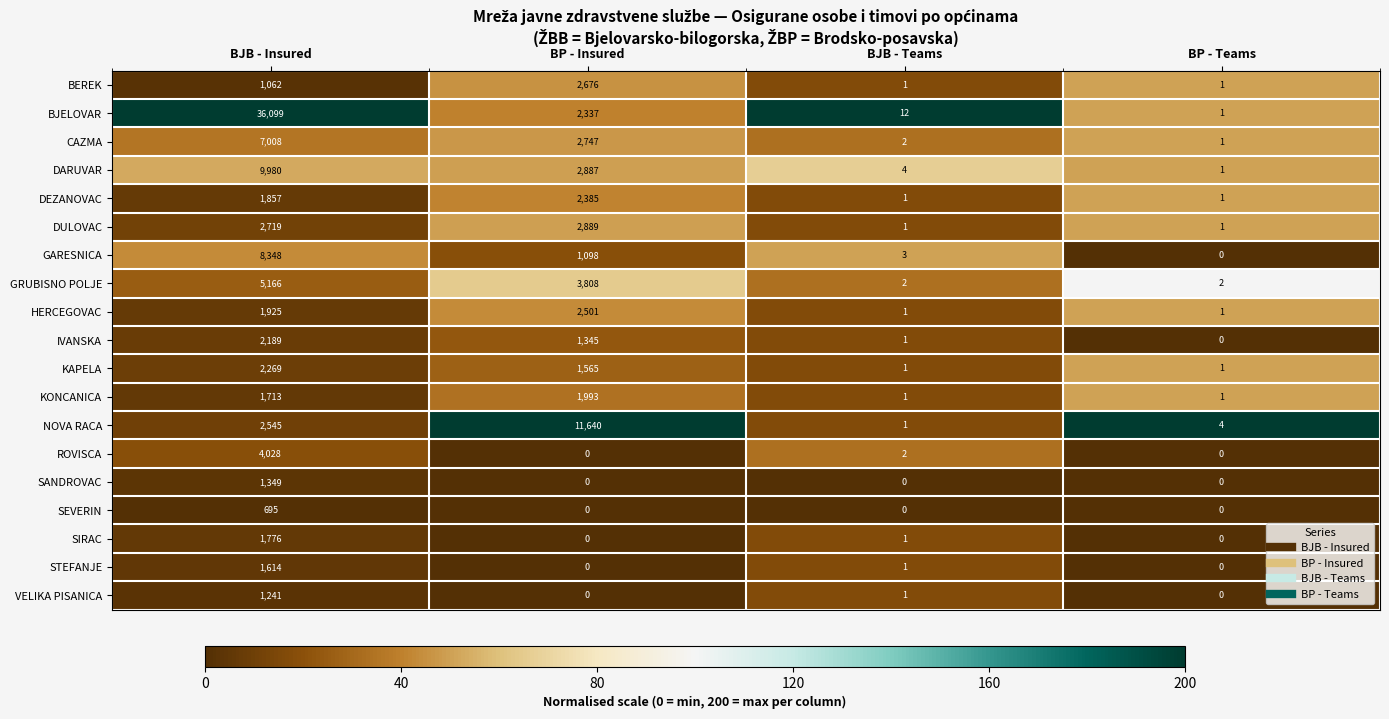

Which category has the highest value across all series?

BJB - Insured